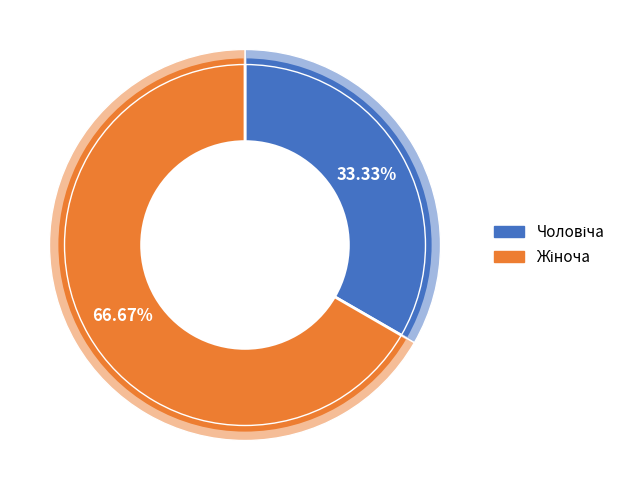

Which slice is the largest?

Жіноча